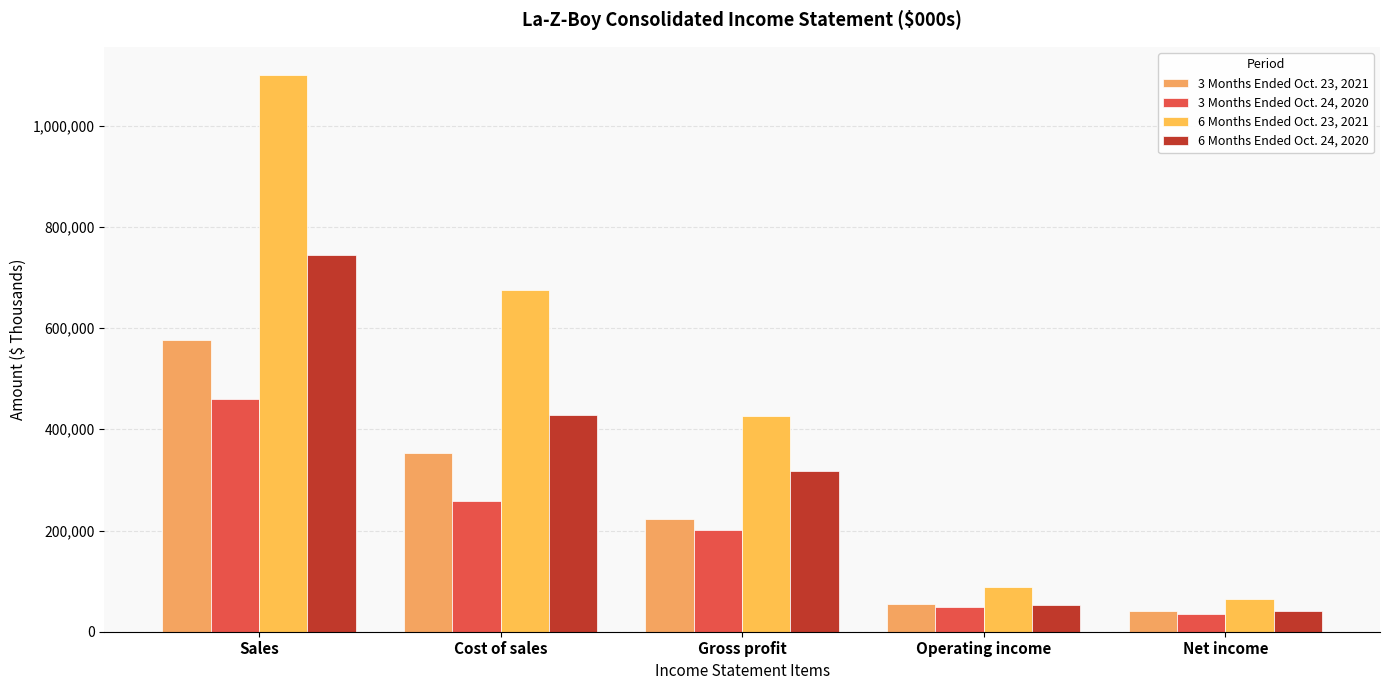

Rank the categories by 6 Months Ended Oct. 23, 2021 value from lowest to highest.

Net income, Operating income, Gross profit, Cost of sales, Sales